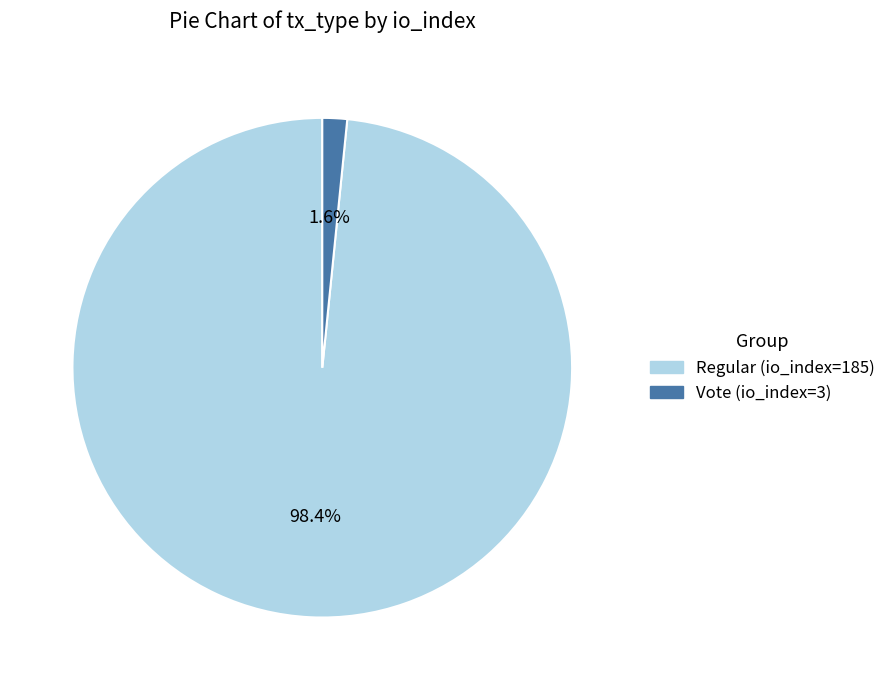

Which category accounts for the majority?

Regular (io_index=185)